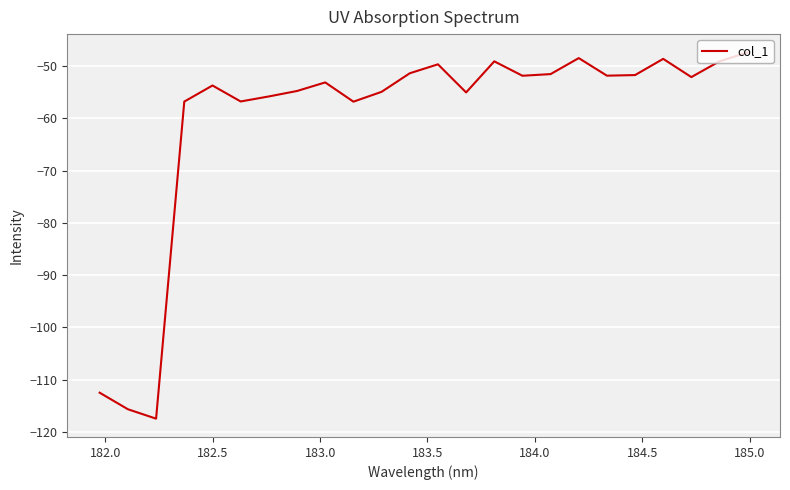

What is the maximum value shown in the chart?

-47.4